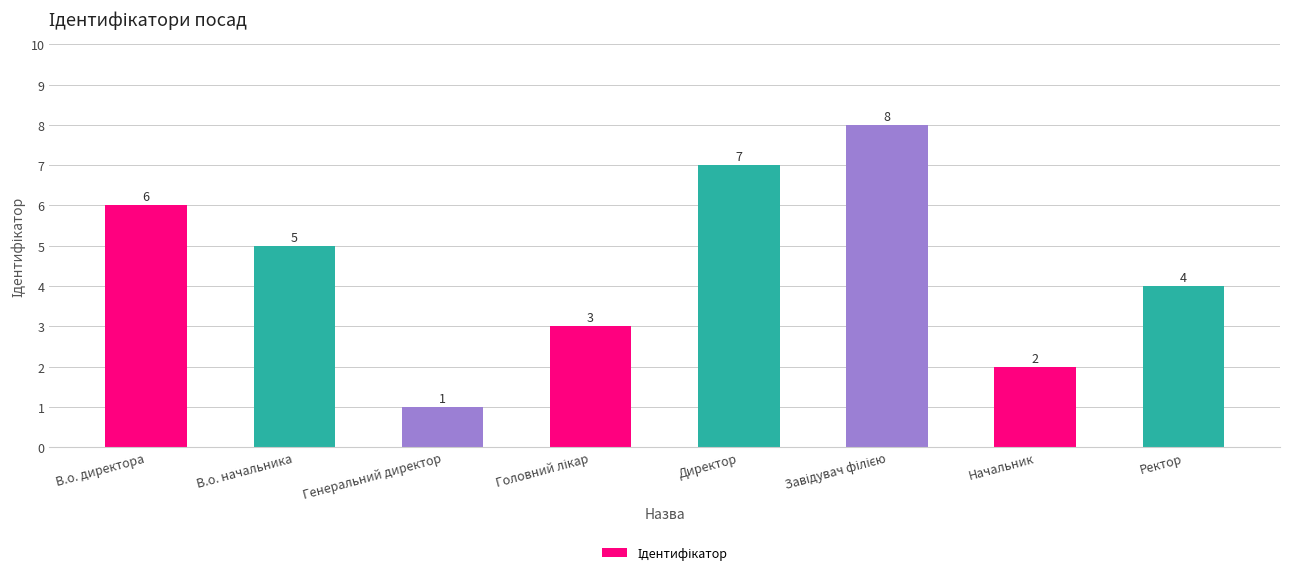

Does the chart contain any negative values?

No